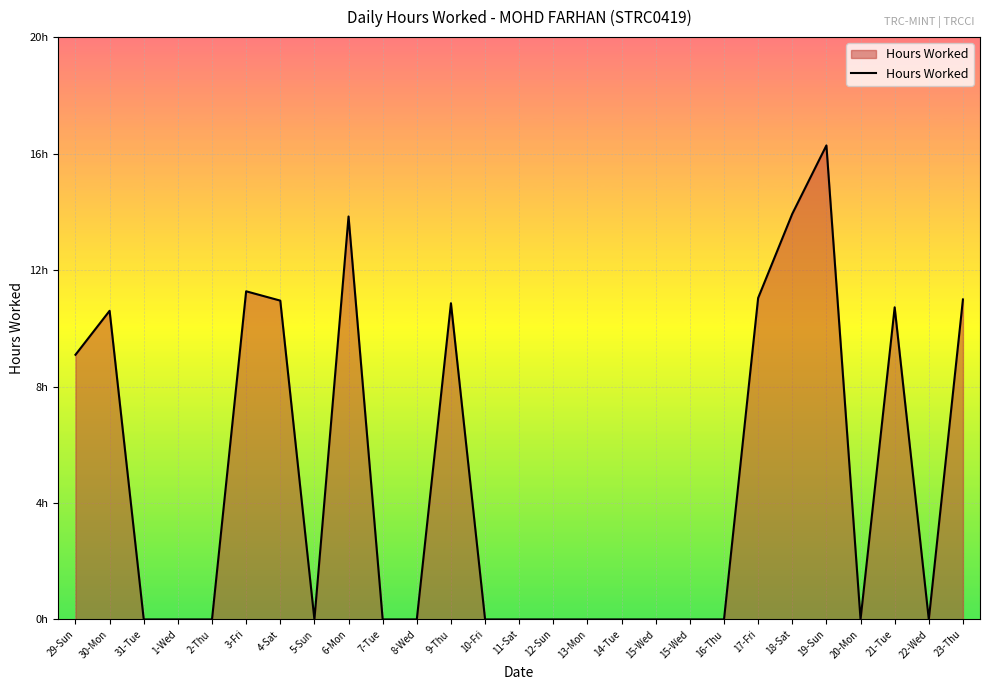

Reading right to left, list all the values displayed in this chart.

23-Thu=11.0	22-Wed=0.0	21-Tue=10.7	20-Mon=0.0	19-Sun=16.3	18-Sat=13.9	17-Fri=11.0	16-Thu=0.0	15-Wed=0.0	15-Wed=0.0	14-Tue=0.0	13-Mon=0.0	12-Sun=0.0	11-Sat=0.0	10-Fri=0.0	9-Thu=10.9	8-Wed=0.0	7-Tue=0.0	6-Mon=13.8	5-Sun=0.0	4-Sat=10.9	3-Fri=11.3	2-Thu=0.0	1-Wed=0.0	31-Tue=0.0	30-Mon=10.6	29-Sun=9.1